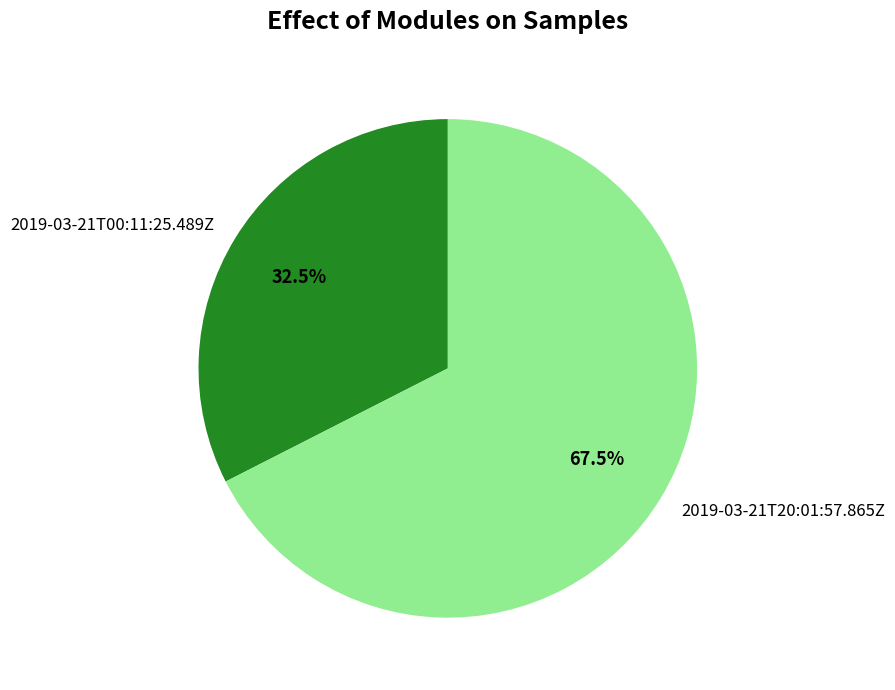

Rank the categories by value from highest to lowest.

2019-03-21T20:01:57.865Z, 2019-03-21T00:11:25.489Z